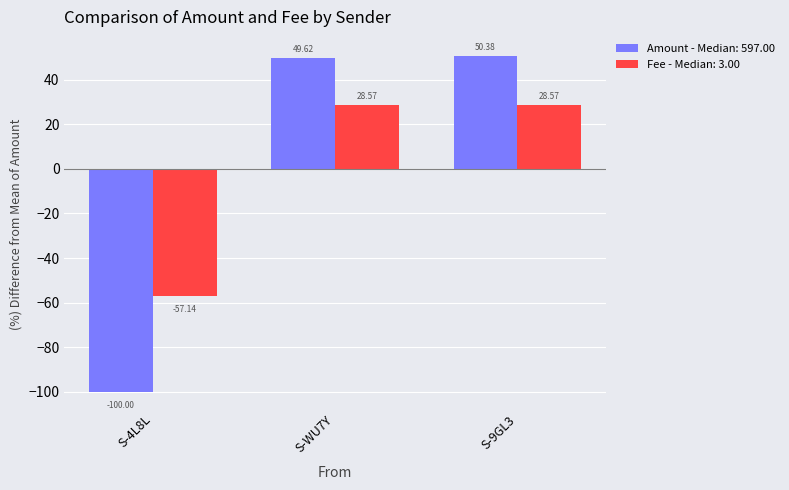

What is the difference between the maximum and minimum values in the Amount - Median: 597.00 series?

150.4